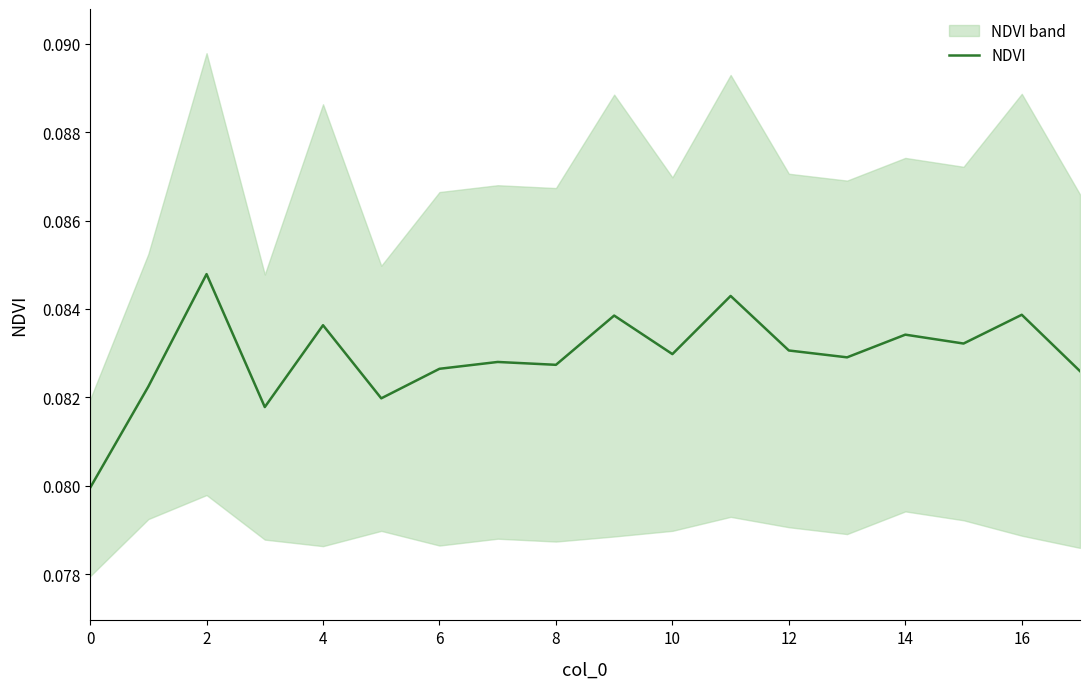

Between 15 and 11, which is larger?

11